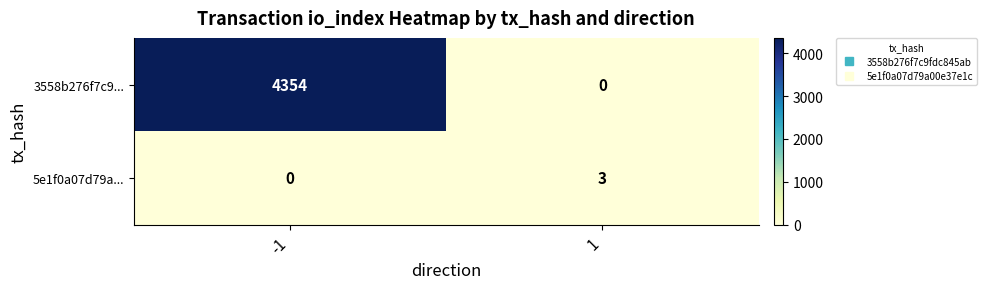

How many data points does each series have?

2